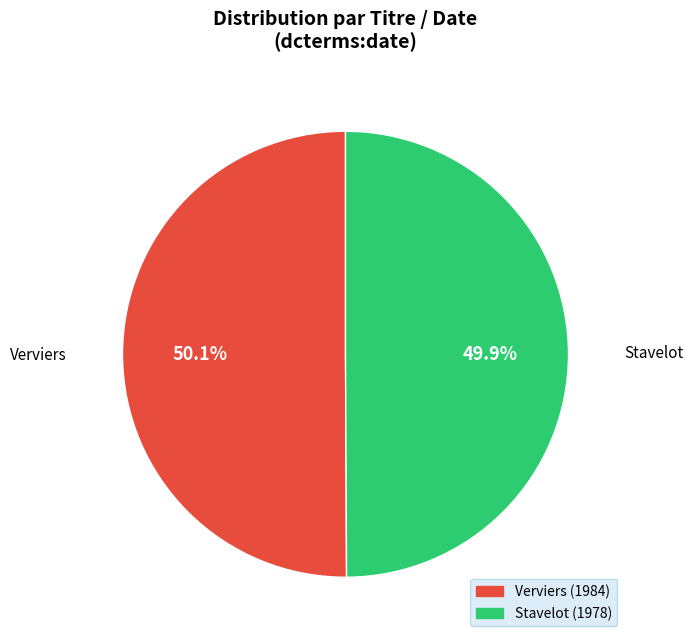

Approximately how many times larger is the value at Verviers compared to Stavelot?

1.0